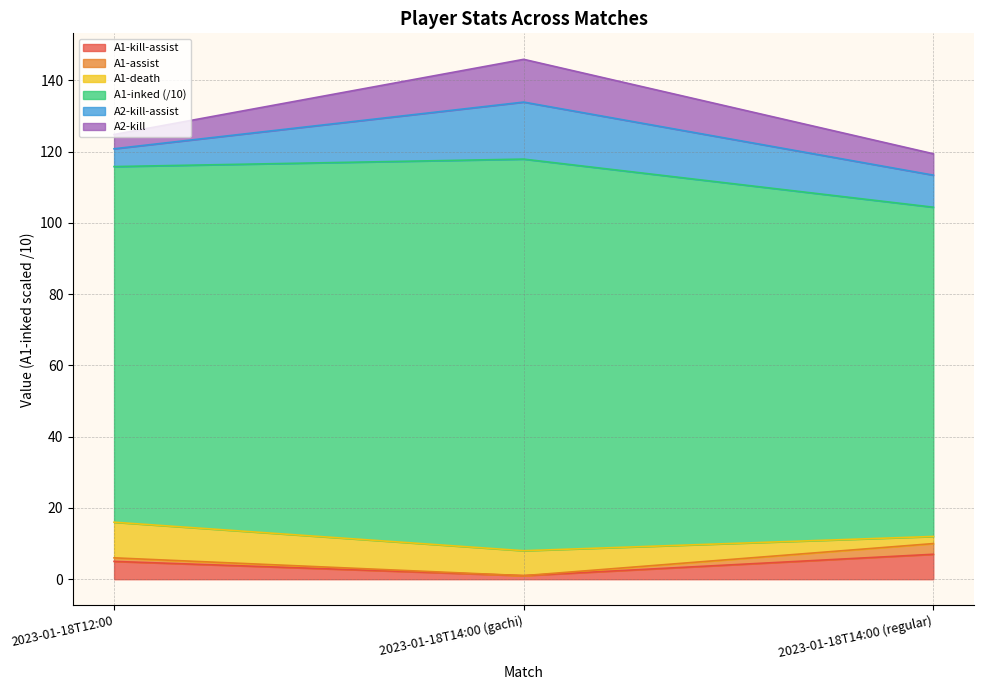

What is the sum of all A1-kill-assist values?

13.0